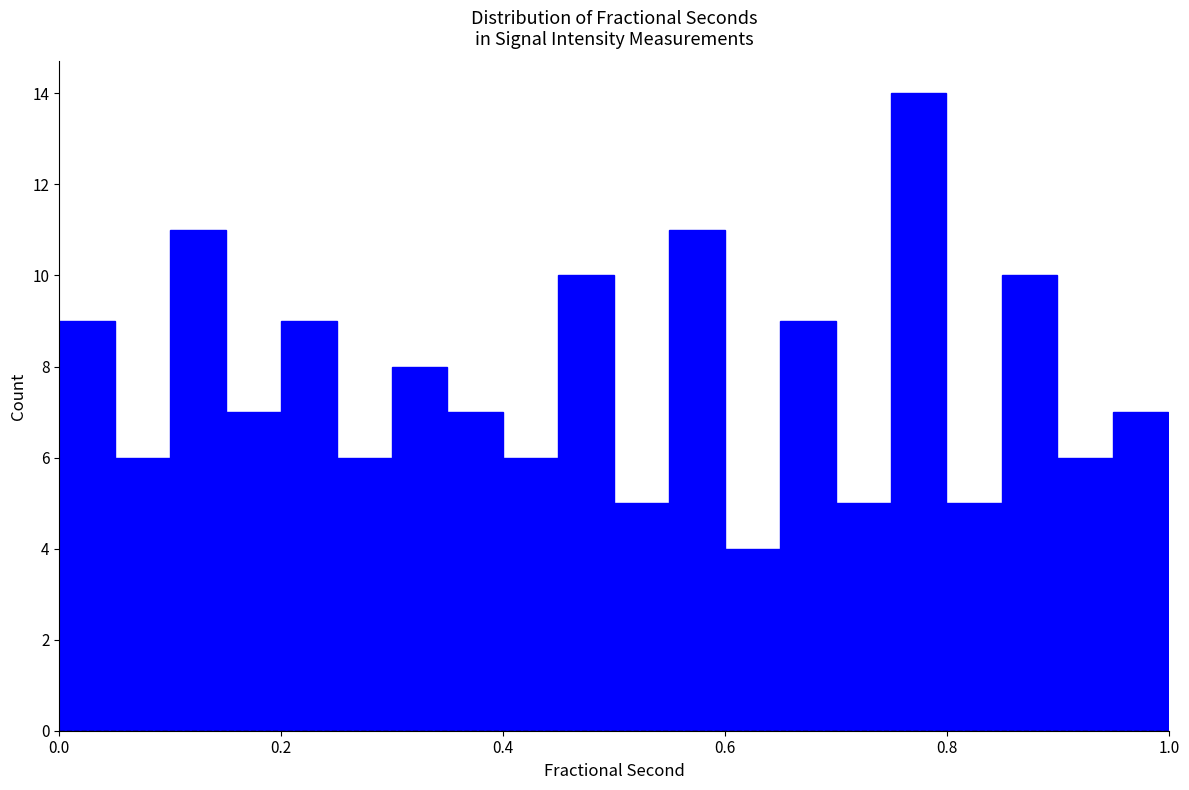

Read against the x-axis, roughly where is the centre of the tallest bar?

0.78